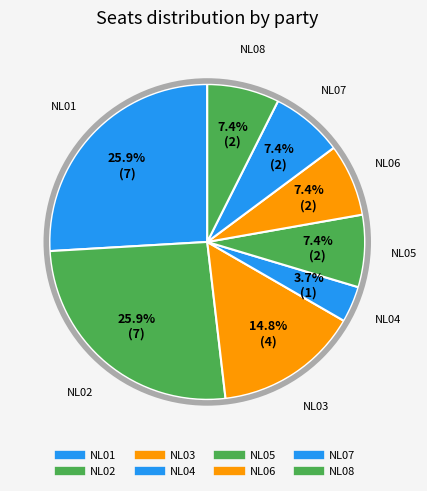

How many slices are in this pie chart?

8